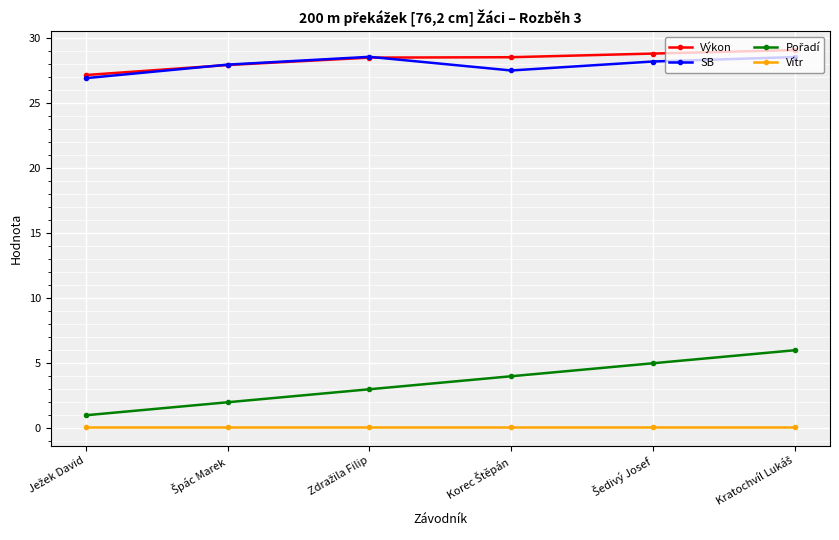

What is the maximum value shown in the chart?

29.1